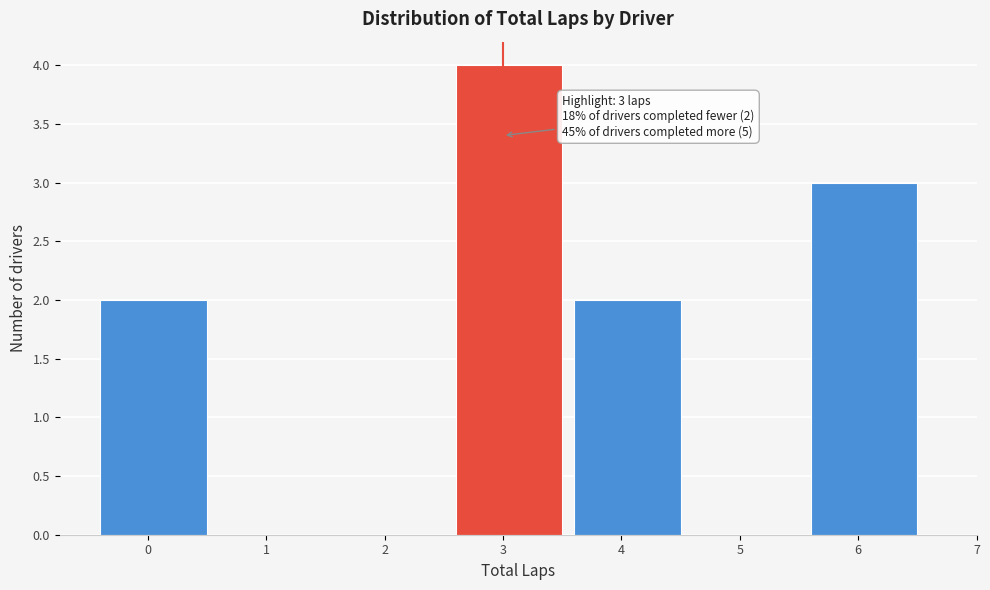

Reading right to left, extract all data points from this chart.

6=3	5=0	4=2	3=4	2=0	1=0	0=2